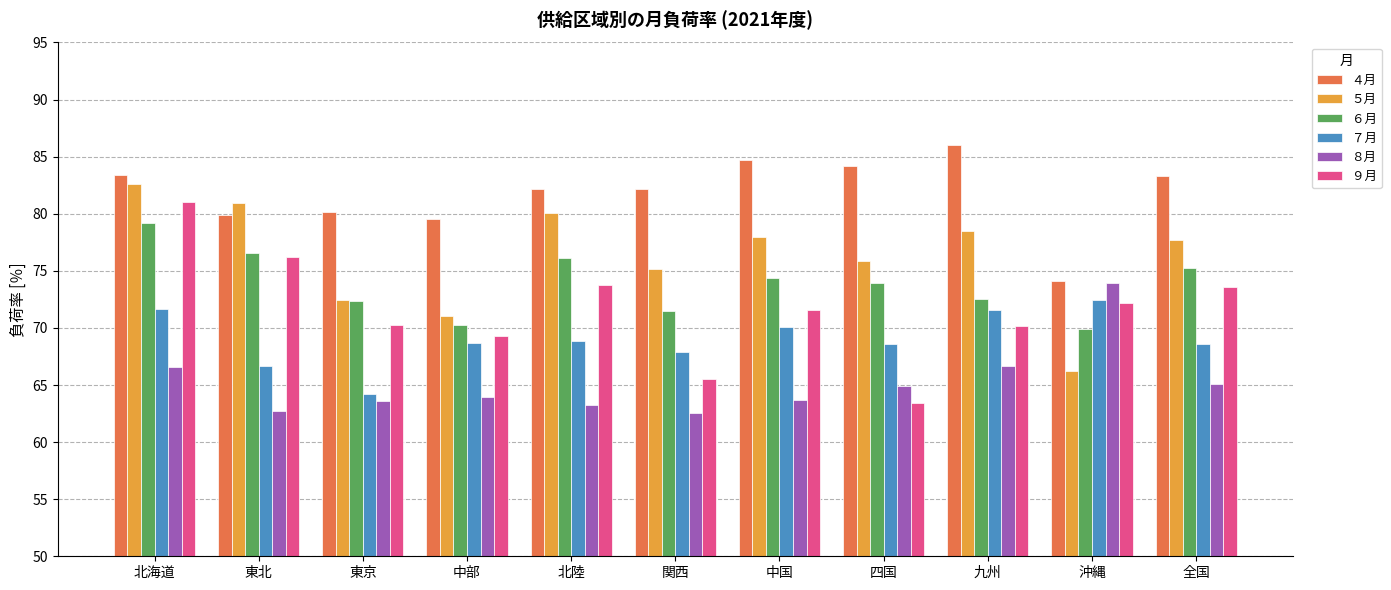

What is the label of the 10th bar from the left?

沖縄